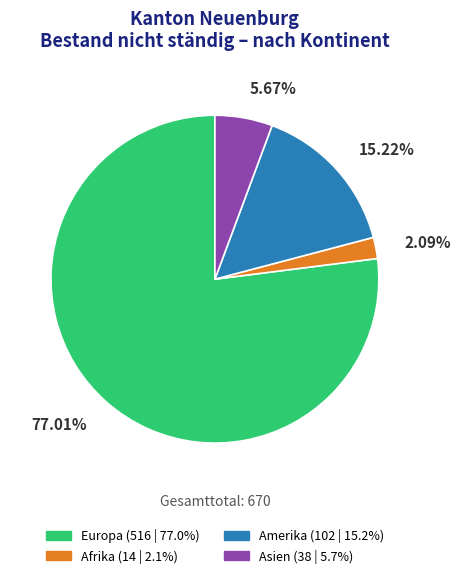

To the nearest percent, what is the average slice percentage?

25%